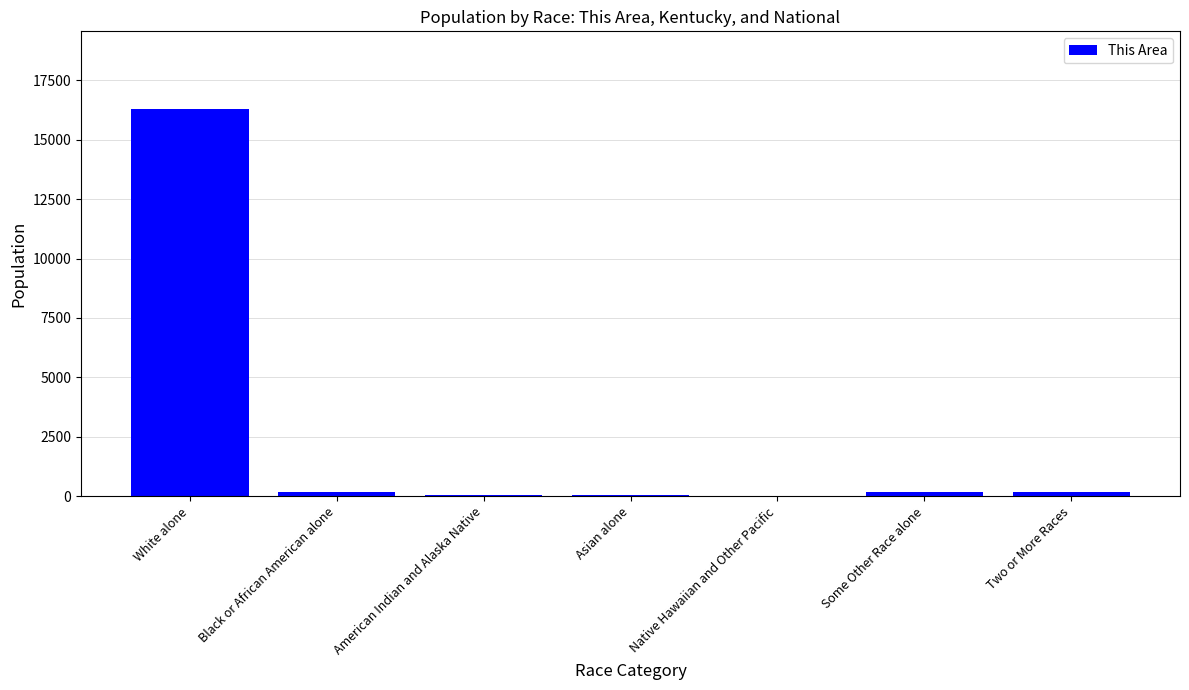

Between Asian alone and White alone, which is larger?

White alone